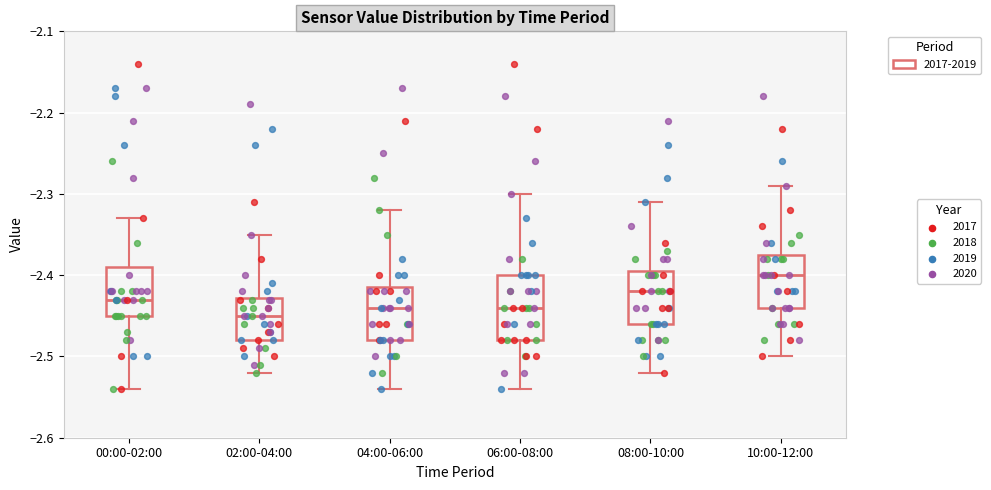

Comparing the boxes themselves (not the whiskers), which one is the tallest?

06:00-08:00